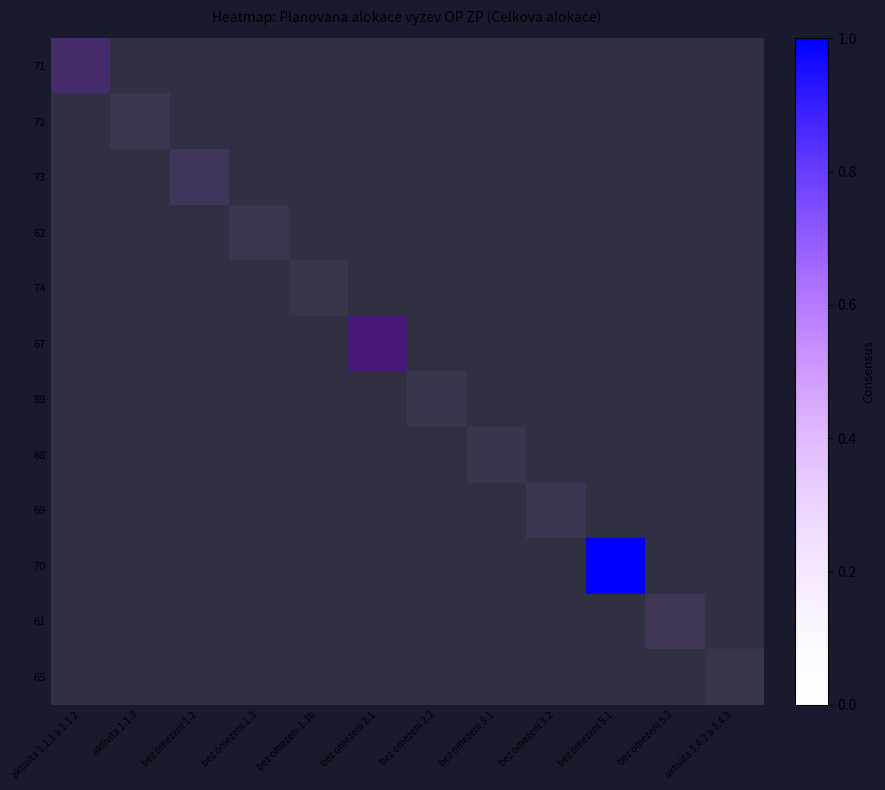

How many data points does each series have?

12